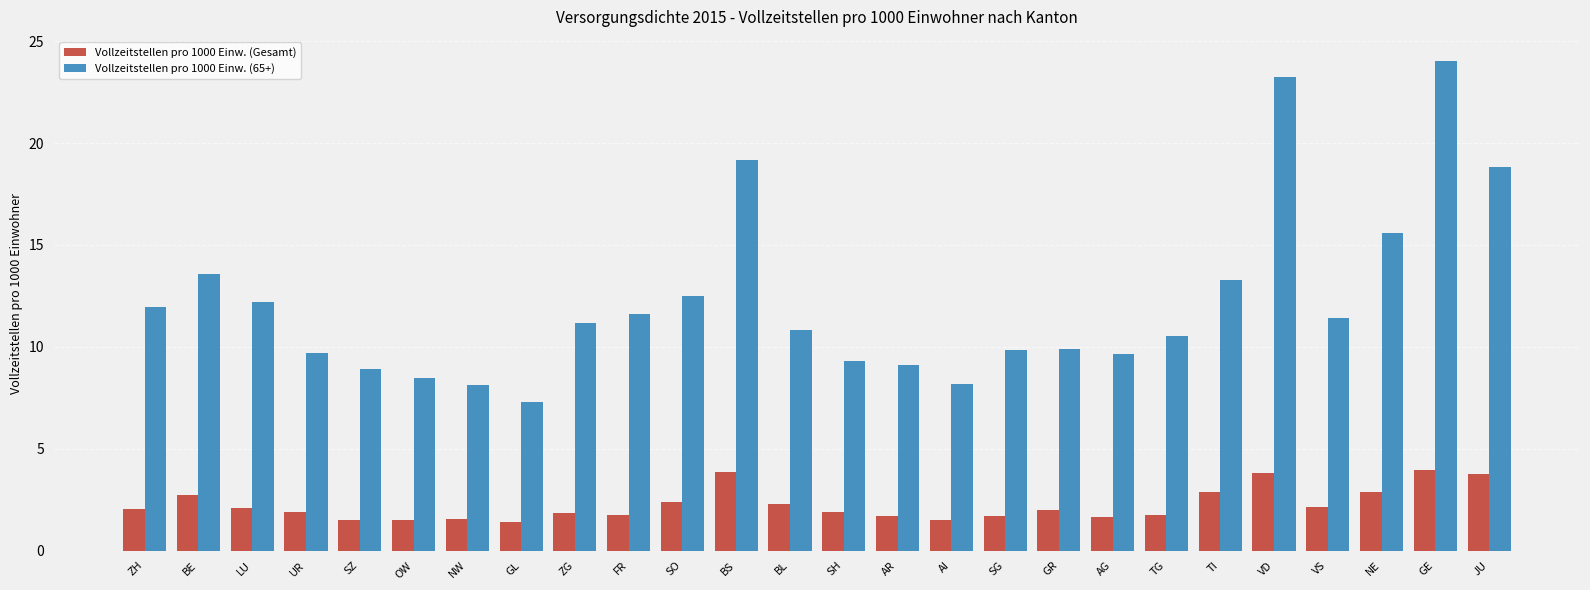

Rank the series at SZ from lowest to highest value.

Vollzeitstellen pro 1000 Einw. (Gesamt), Vollzeitstellen pro 1000 Einw. (65+)